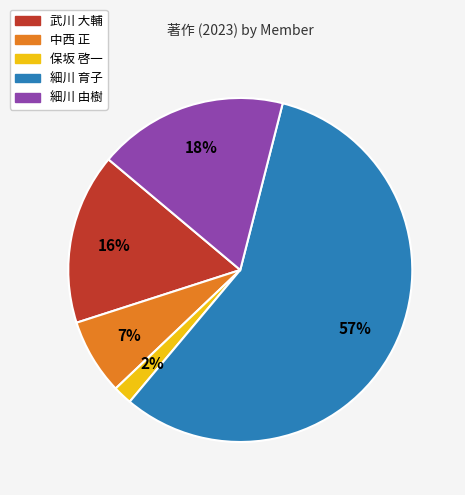

The 保坂 啓一 slice represents 14% of the pie. True or false?

False